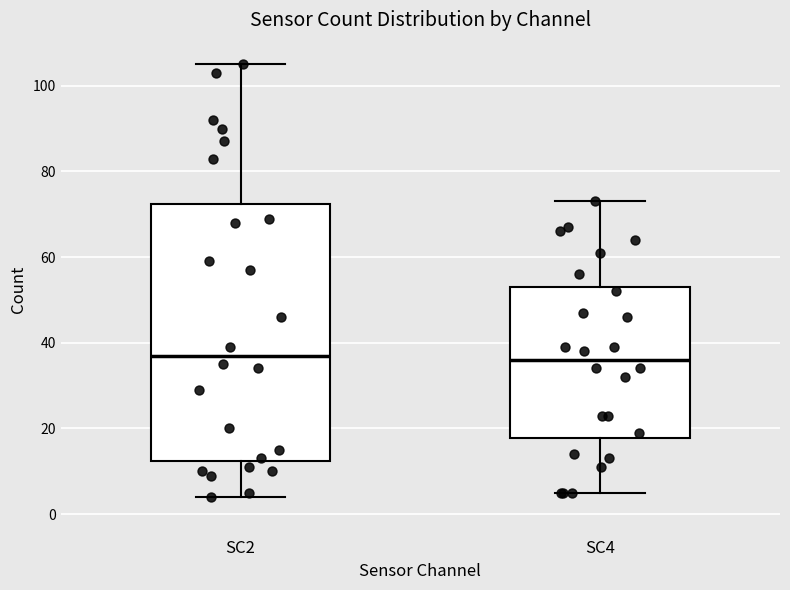

Where does the lower whisker of the box for SC2 end on the y-axis? The values are not printed on the chart, so give them approximately, as read against the axis.

4